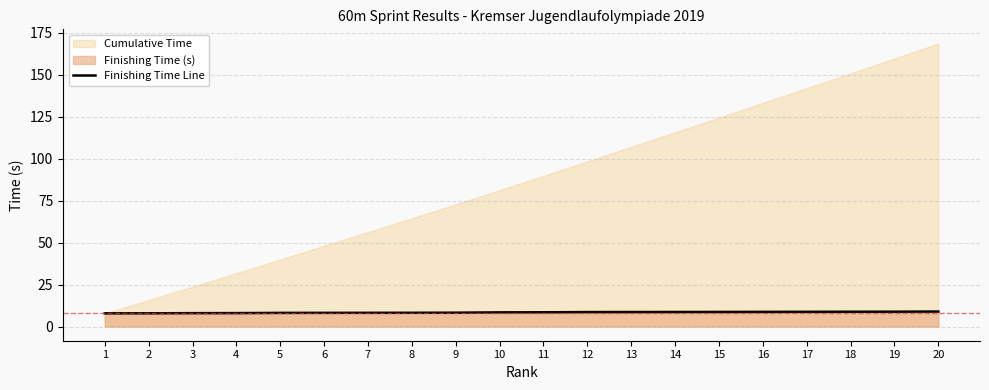

Reading left to right, what are all the values shown in this chart?

7.9	7.9	8.0	8.0	8.1	8.2	8.2	8.2	8.3	8.5	8.5	8.6	8.7	8.7	8.7	8.8	8.8	8.8	8.9	8.9